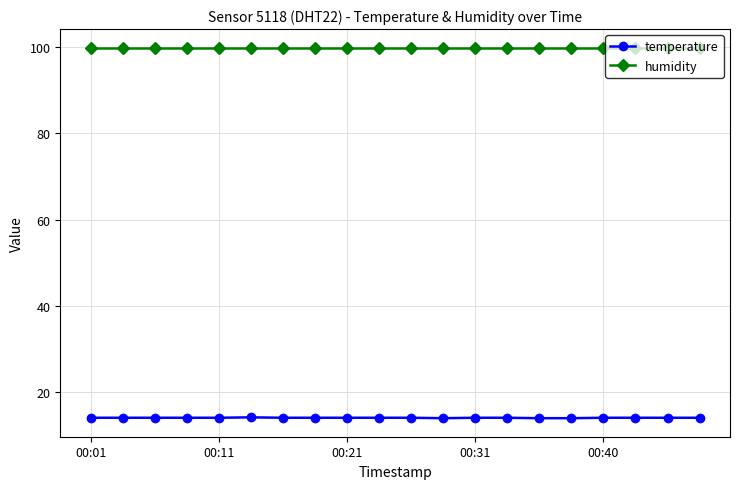

True or false: humidity and temperature intersect in this chart.

False